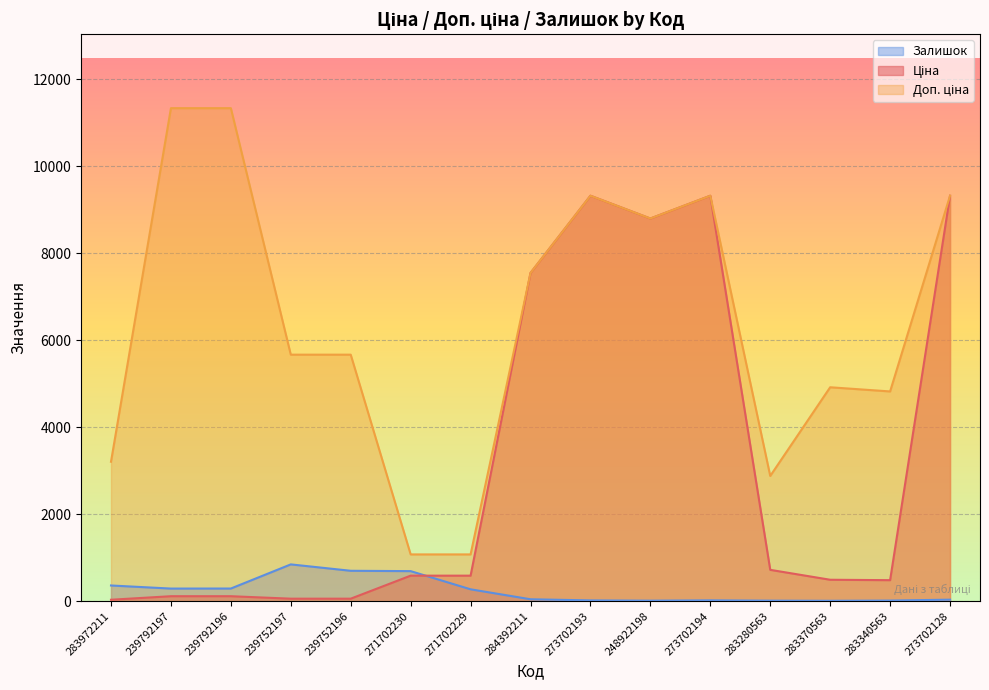

List the series in order of their peak value, highest first.

Доп. ціна, Ціна, Залишок